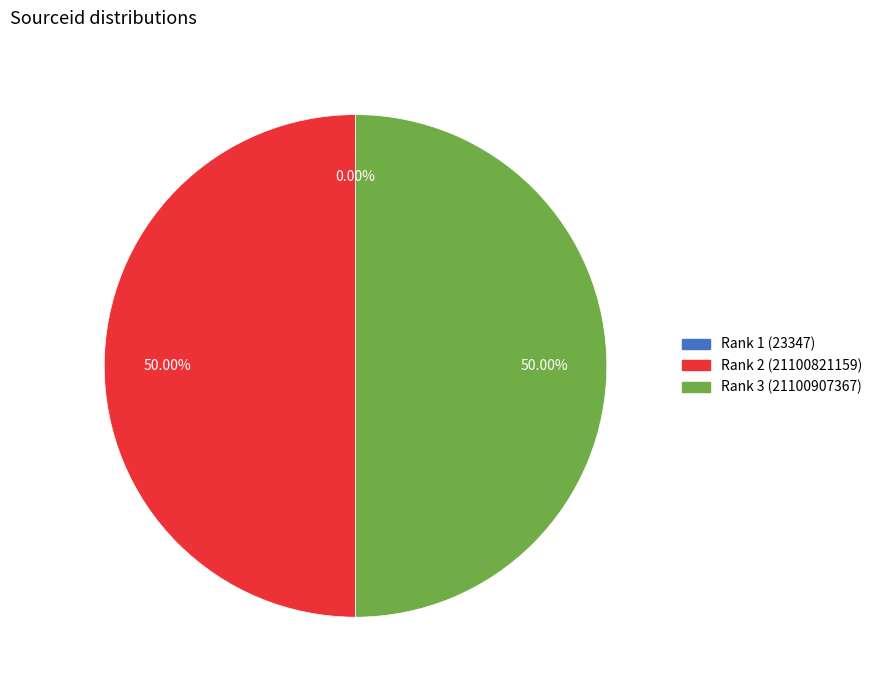

Count the number of slices in the pie.

3